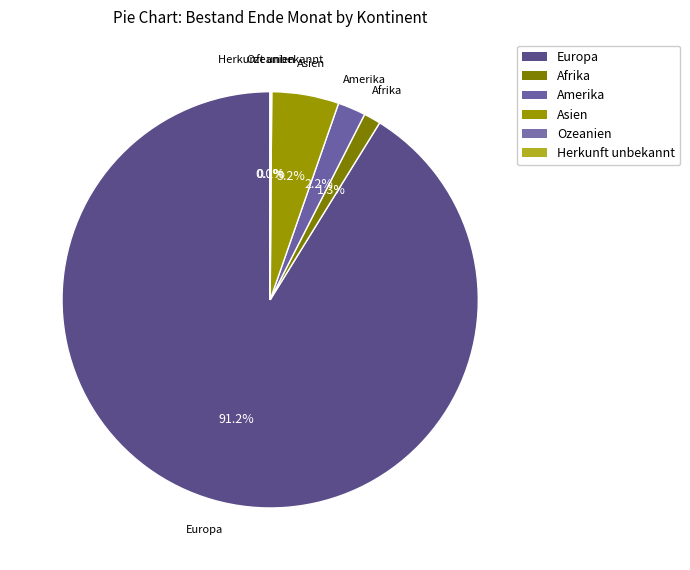

Do Asien and Amerika together represent more than half of the pie?

No